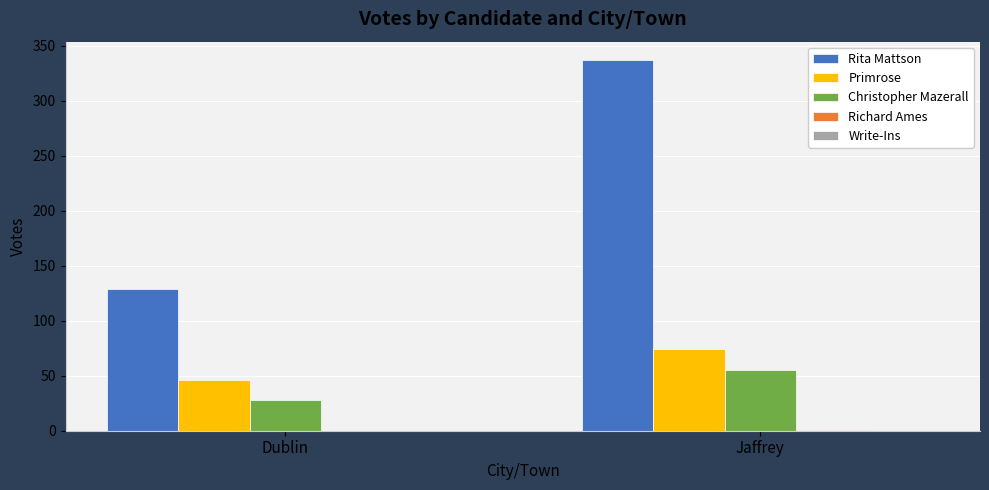

How many data points does each series have?

2